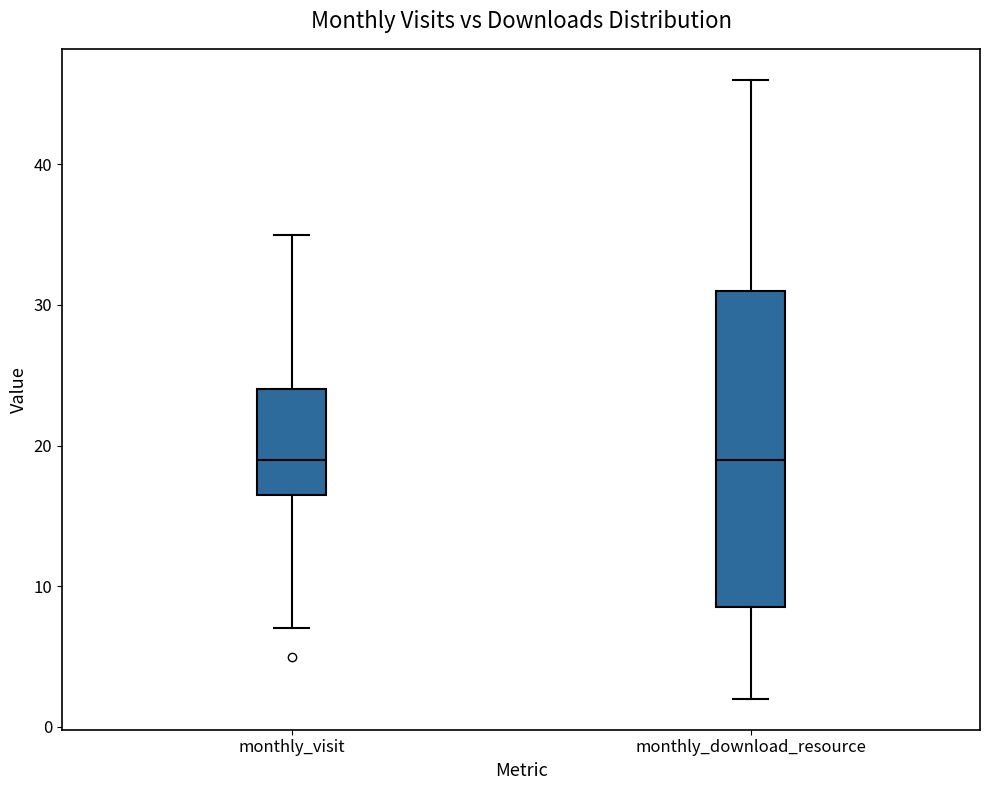

Where does the median line of the box for monthly_visit sit on the y-axis? The values are not printed on the chart, so give them approximately, as read against the axis.

19